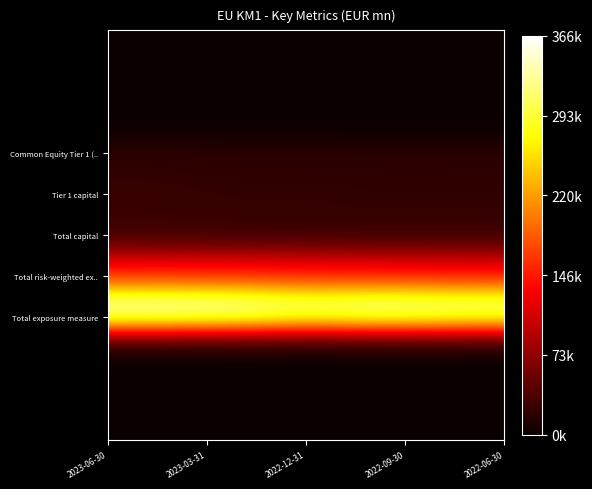

At how many categories does at least one series exceed 0?

5